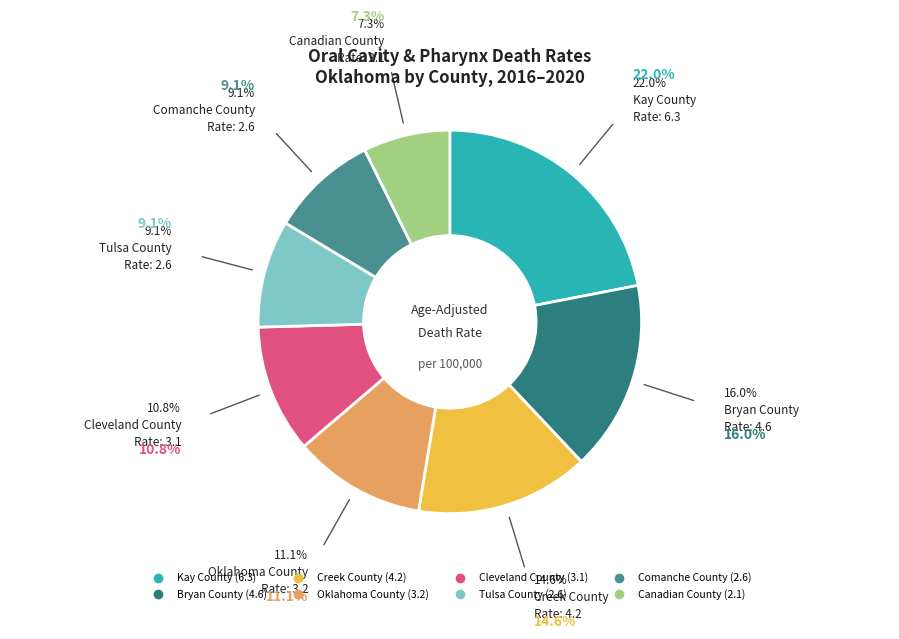

How many segments does this pie chart have?

8